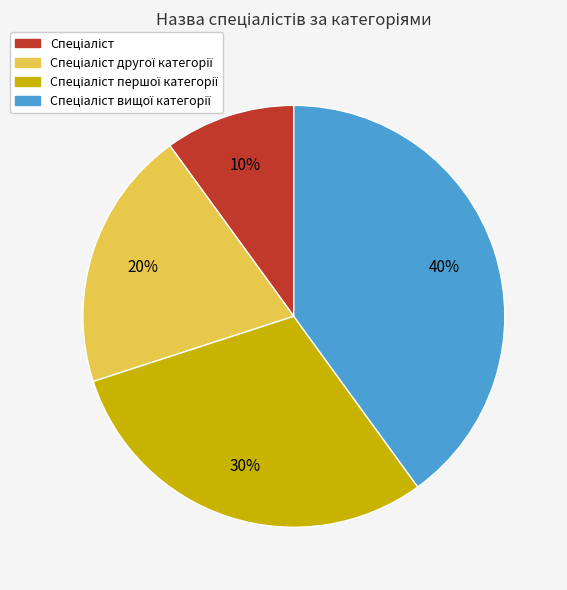

To the nearest percent, what is the difference between the largest and smallest slice percentages?

30%